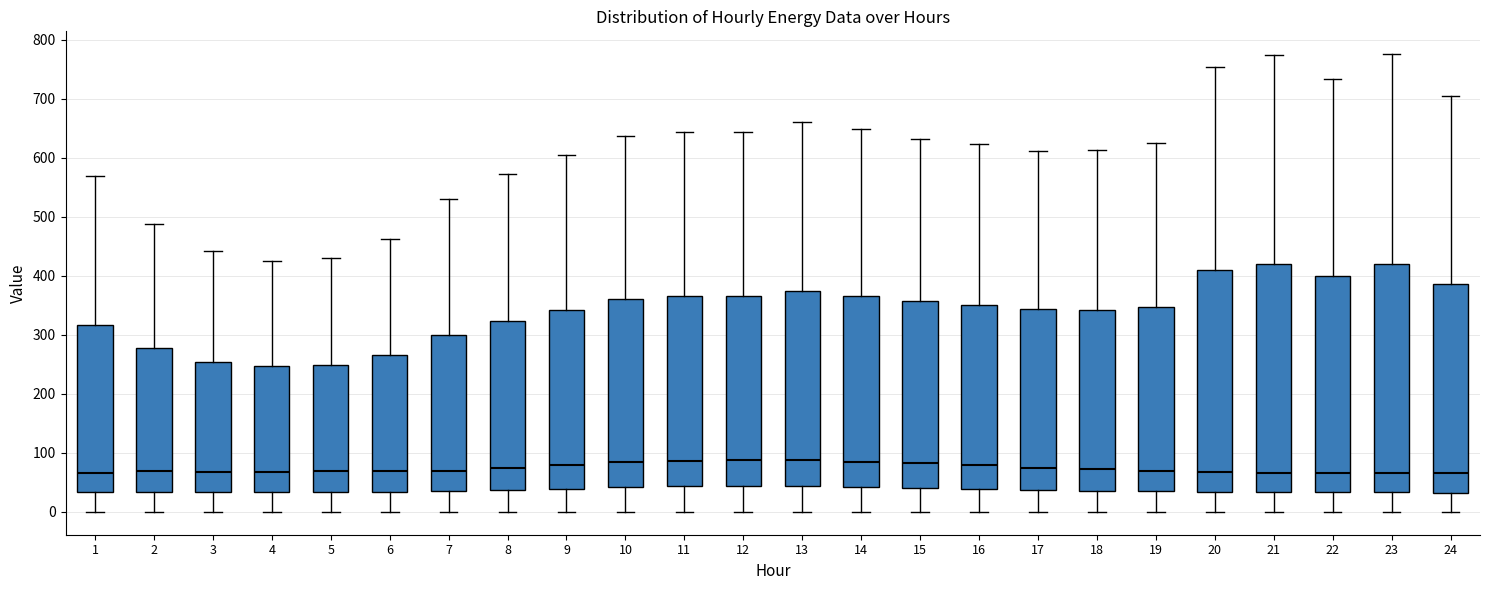

Where does the upper whisker of the box at x = 23 end on the y-axis? The values are not printed on the chart, so give them approximately, as read against the axis.

780